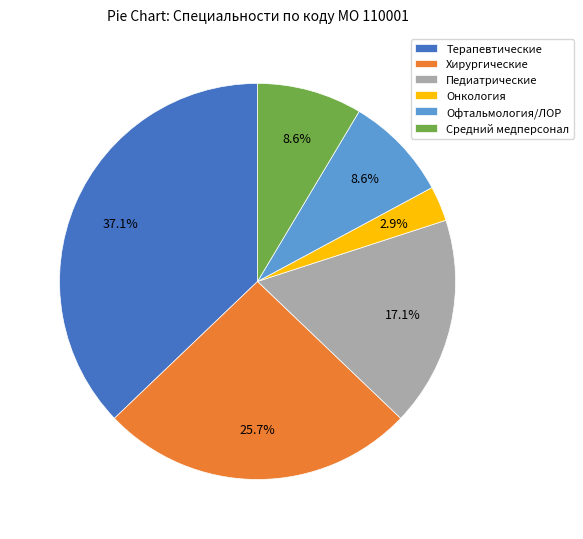

Which slice is the largest?

Терапевтические